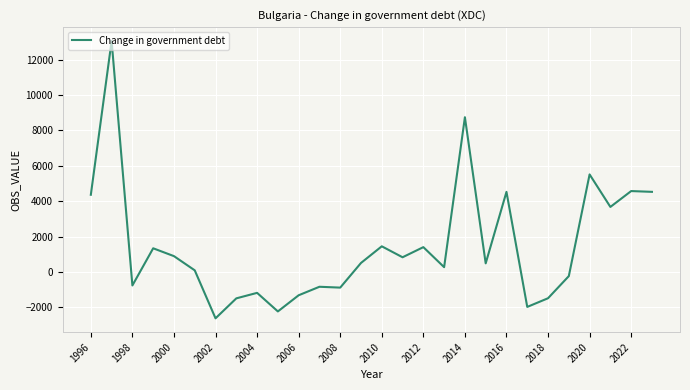

What is the difference between the maximum and minimum values?

15662